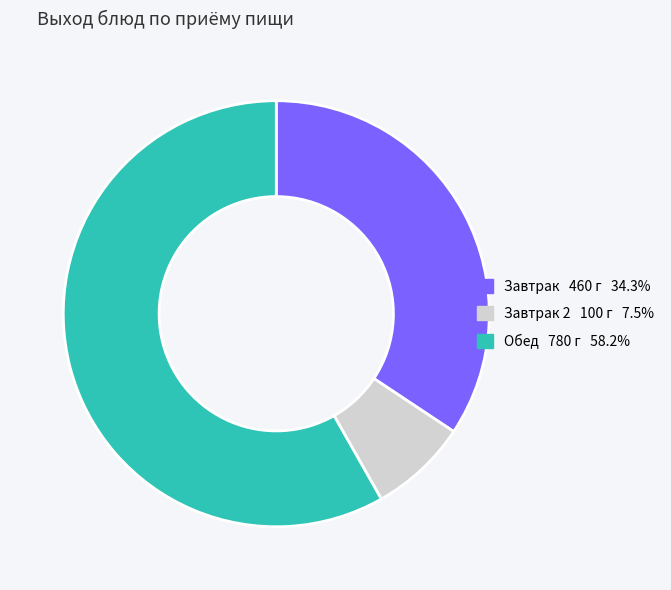

Does any single category account for the majority?

Yes